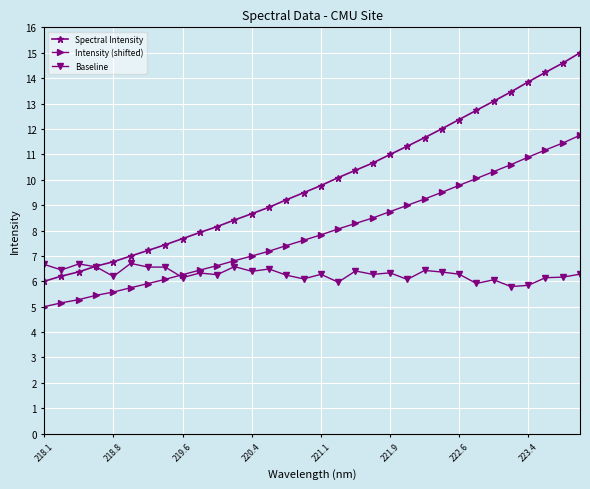

Is this an area chart (filled region under the line)?

No